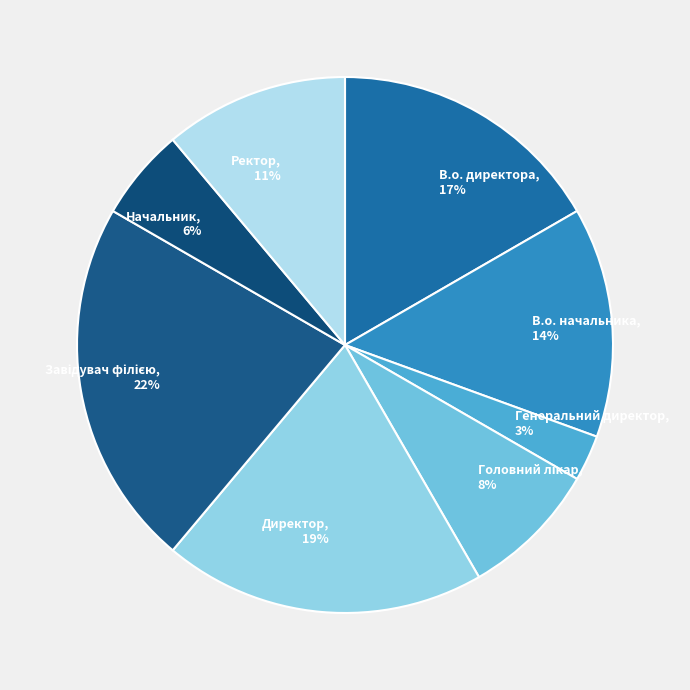

To the nearest percent, what is the difference between the В.о. начальника, 14% and Начальник, 6% slice percentages?

8%